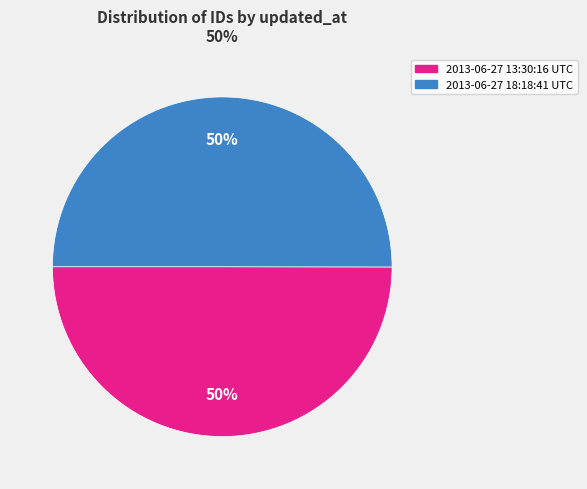

Combined, do 2013-06-27 13:30:16 UTC and 2013-06-27 18:18:41 UTC account for over 50%?

Yes